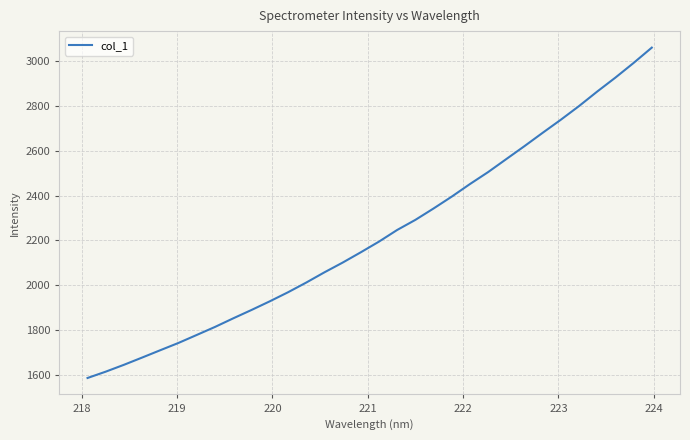

Count the number of data series in this chart.

1